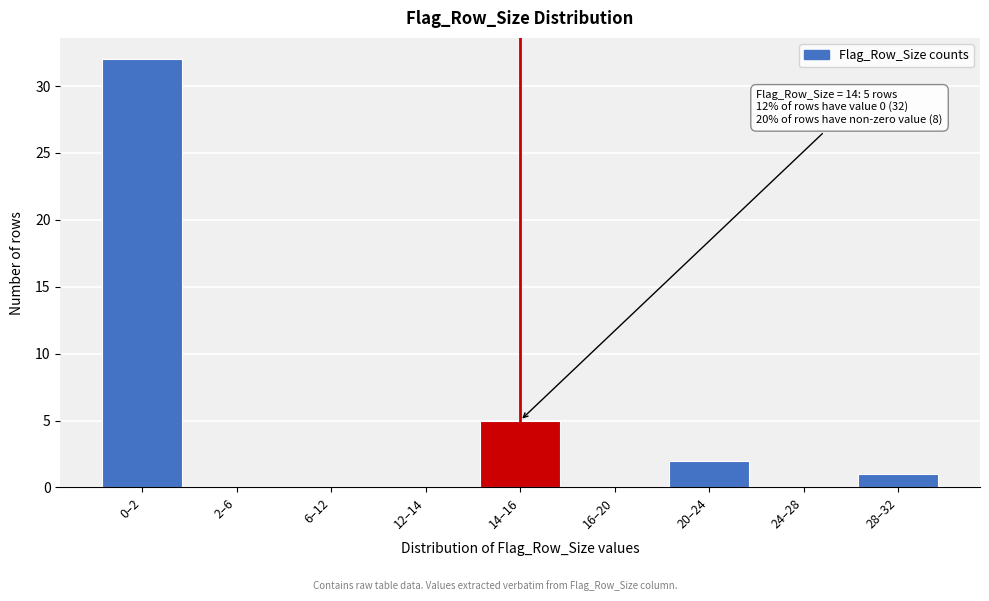

Reading left to right, list all the values displayed in this chart.

0–2=32	2–6=0	6–12=0	12–14=0	14–16=5	16–20=0	20–24=2	24–28=0	28–32=1